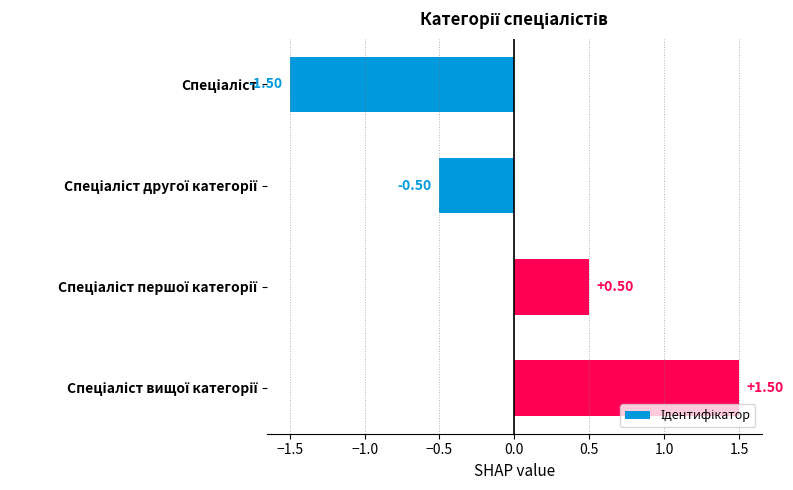

How many values are between 0 and 1?

1